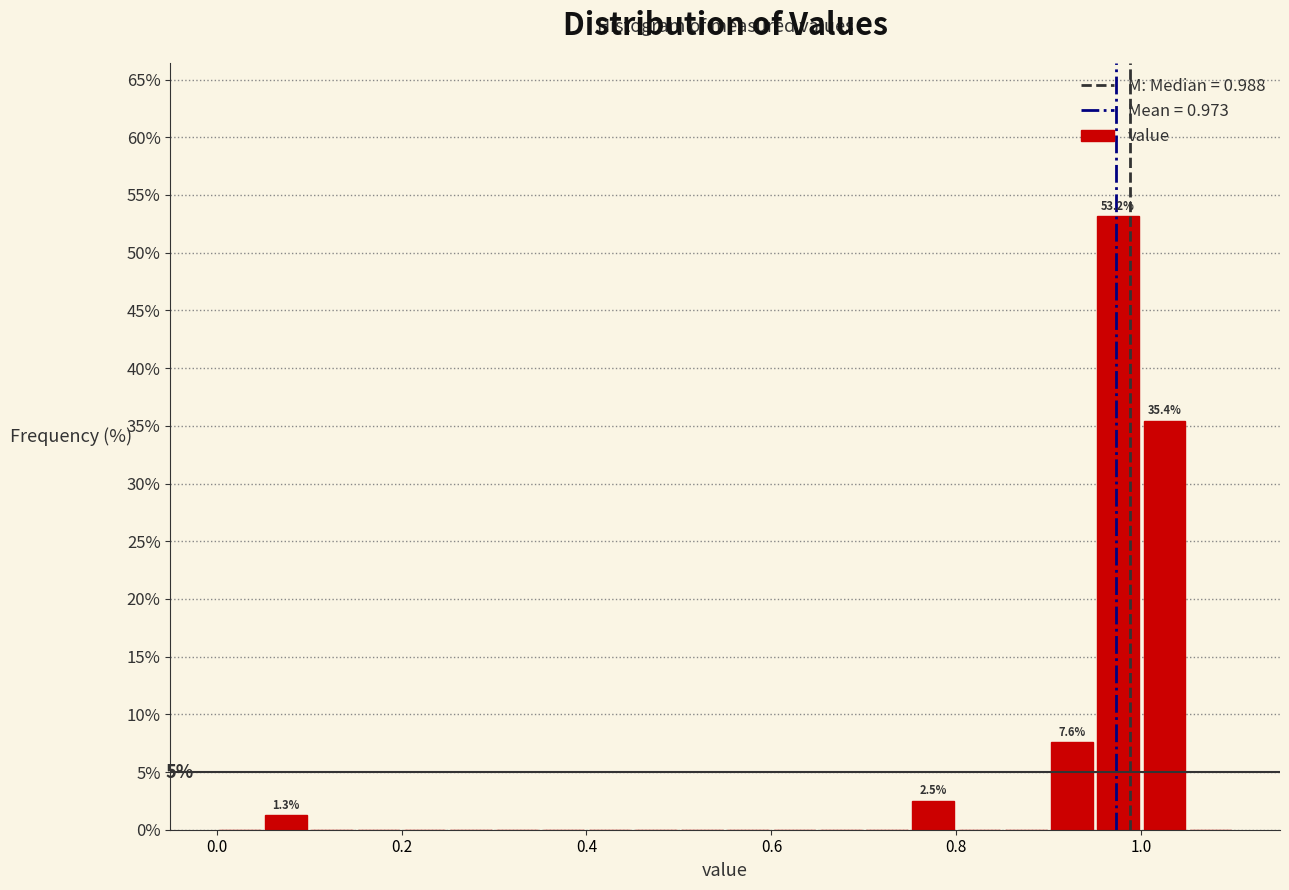

Read against the x-axis, roughly where is the centre of the tallest bar?

0.98